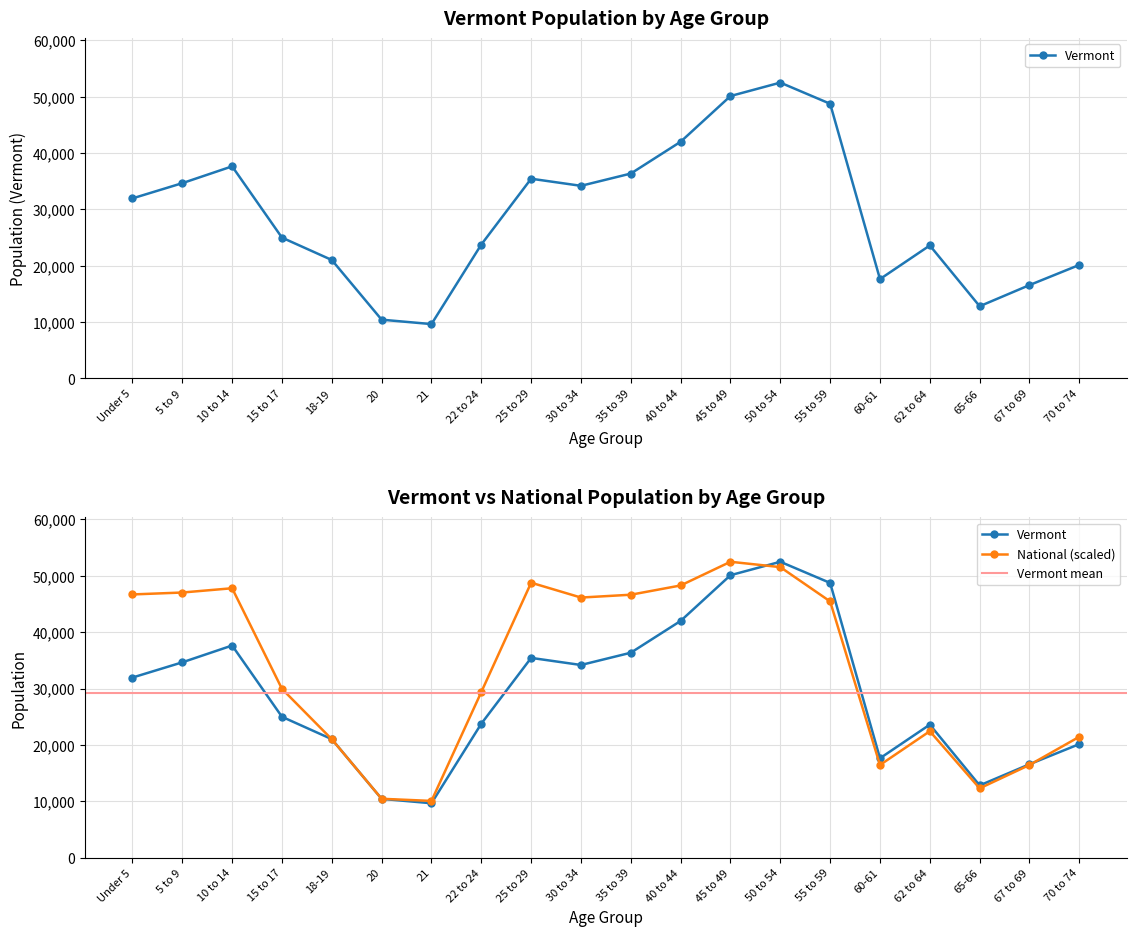

Reading left to right, extract all data points from this chart.

Vermont: 31952.0	34654.0	37637.0	24990.0	21022.0	10433.0	9651.0	23767.0	35441.0	34181.0	36358.0	42001.0	50110.0	52493.0	48739.0	17634.0	23600.0	12819.0	16571.0	20148.0
National: 46697.3	47037.8	47797.2	29945.0	21003.3	10446.4	10065.4	29386.3	48778.9	46144.2	46647.1	48291.4	52493.0	51544.2	45457.0	16444.0	22432.1	12297.4	16447.8	21447.3